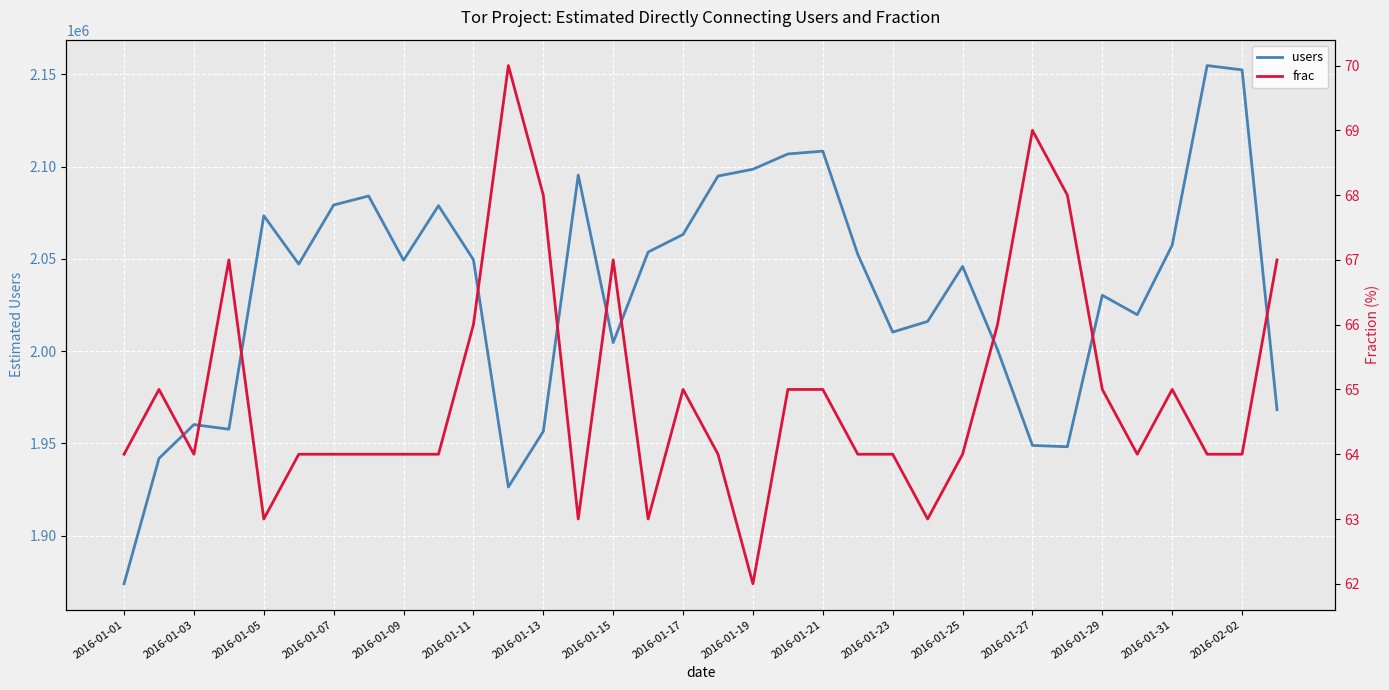

What is the value of the frac point at the 24th from the left?

63